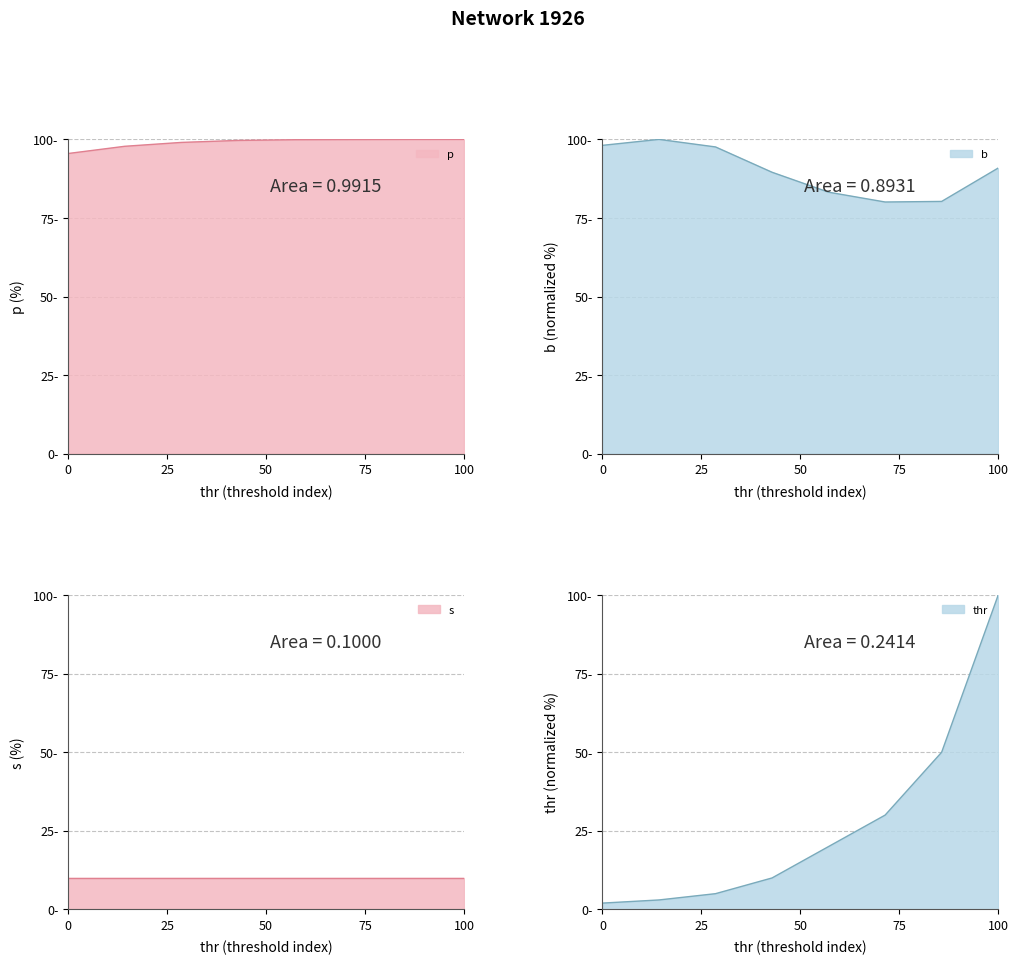

Is the value of p at 300000 greater than the value of b at 500000?

Yes